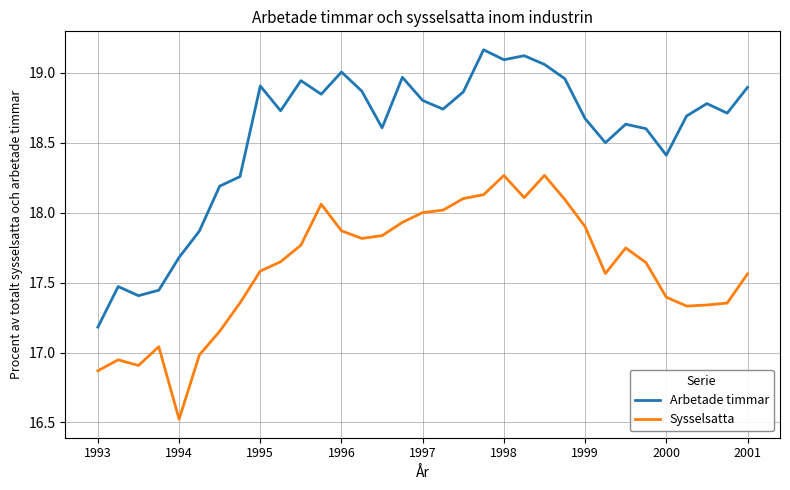

How many lines are shown in the chart?

2